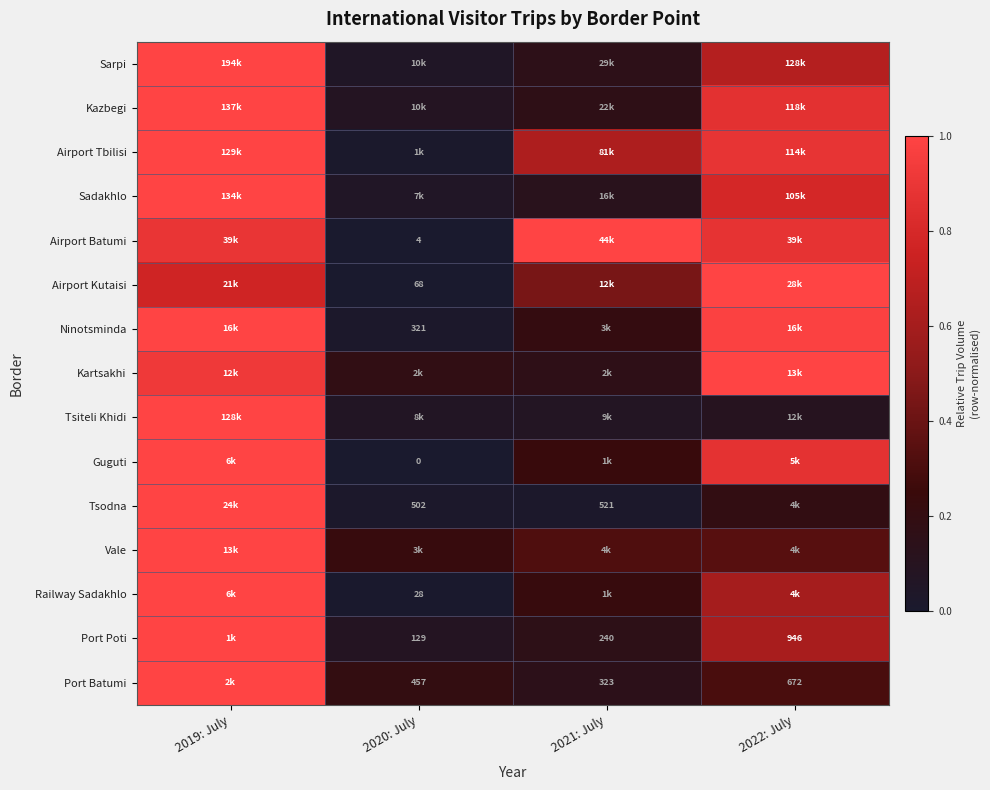

The value of Sarpi at 2020: July is 0.0. True or false?

False